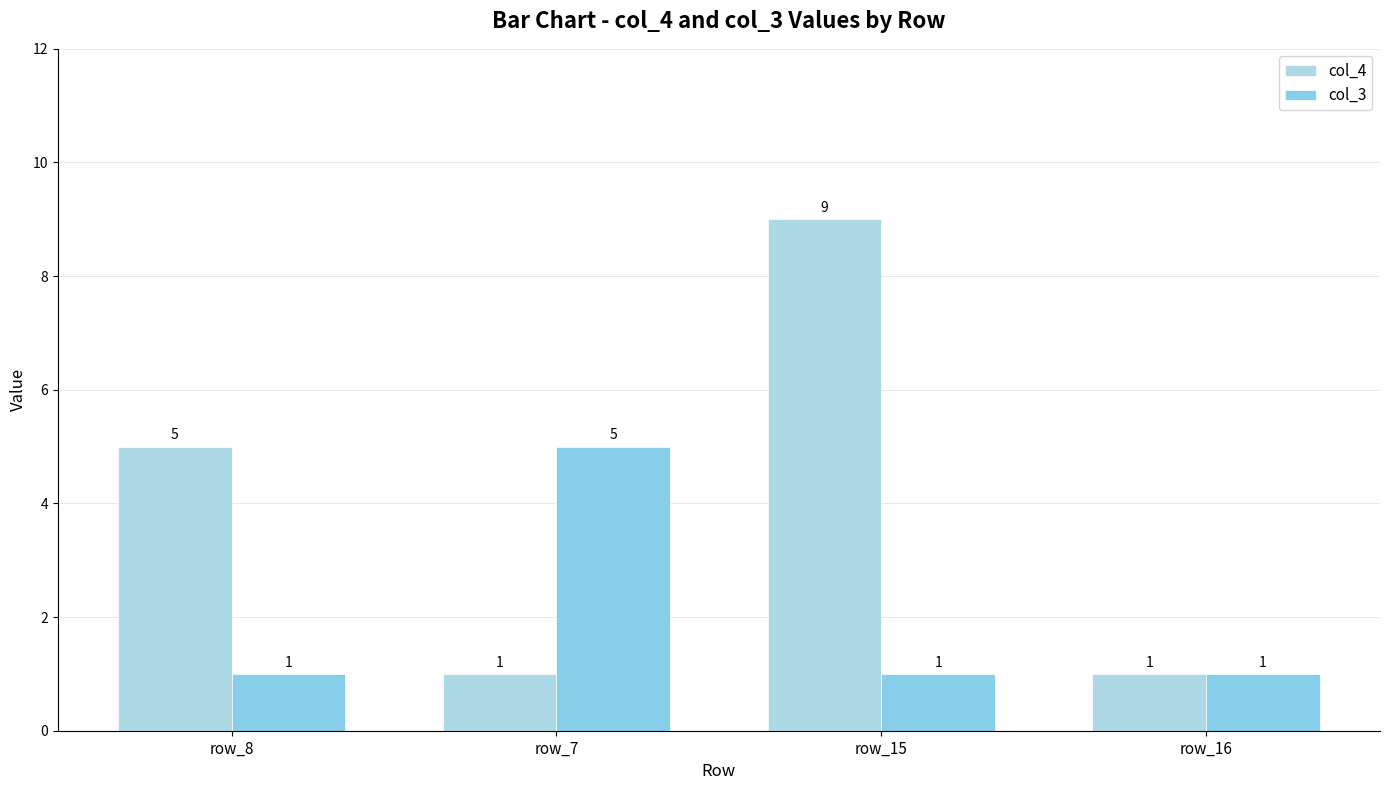

Which series has the largest total across all categories?

col_4